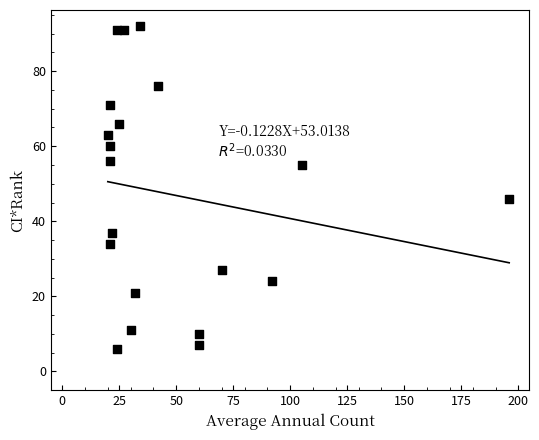

What Y value in the scatter plot is closest to 49?

46